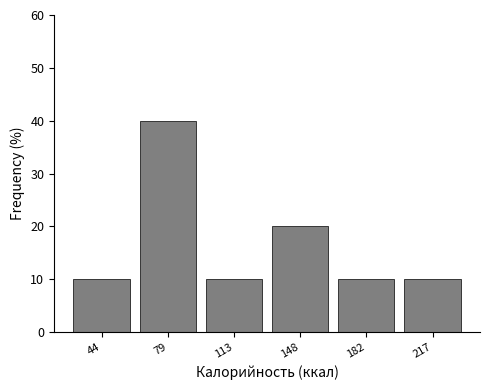

Reading left to right, list every bar in this chart as the range it spans on the x-axis followed by its height. Neither the bar edges nor the heights are printed on the chart, so give them approximately, as read against the axes.

25 to 60: 10
60 to 95: 40
95 to 130: 10
130 to 165: 20
165 to 200: 10
200 to 235: 10